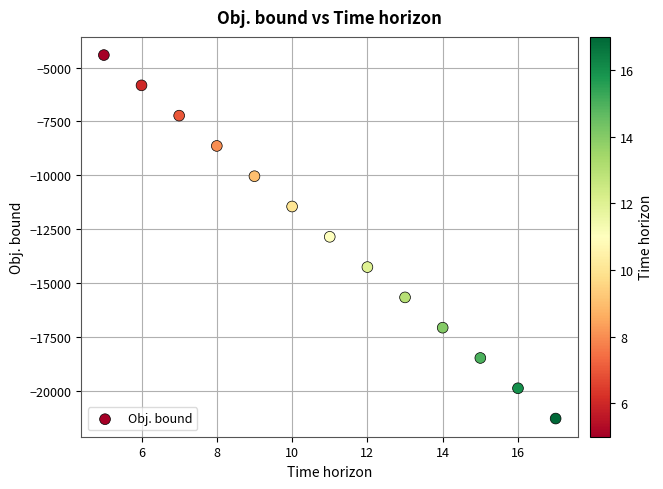

What is the range of Y values (max minus min)?

16884